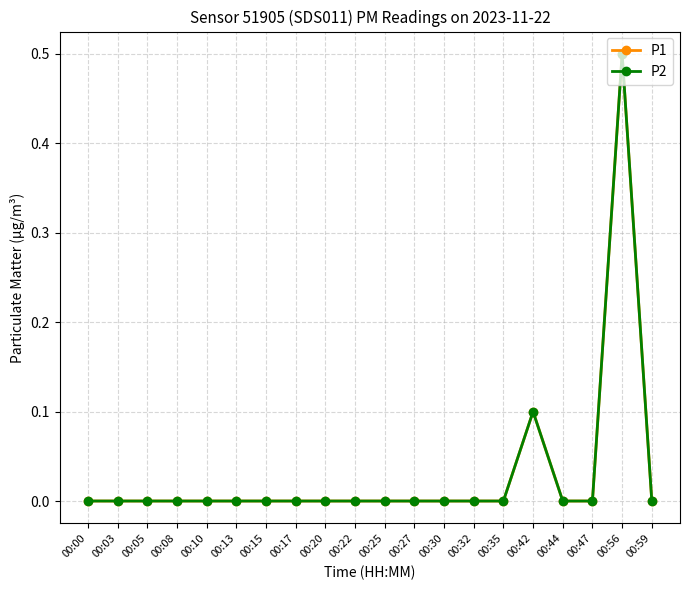

Is this an area chart (filled region under the line)?

No